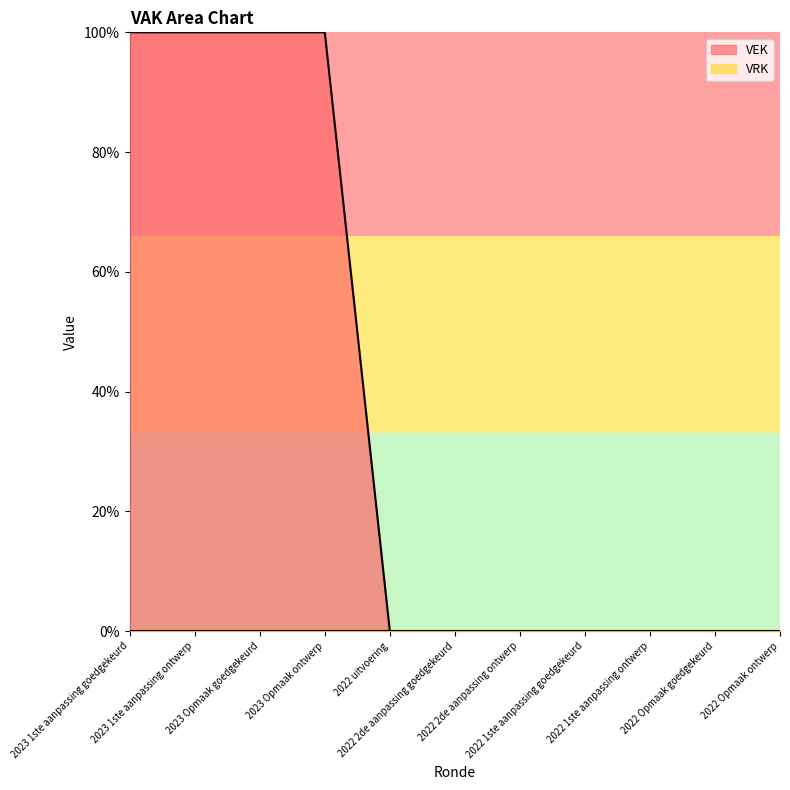

Reading left to right, extract all data points from this chart.

100	100	100	100	0	0	0	0	0	0	0